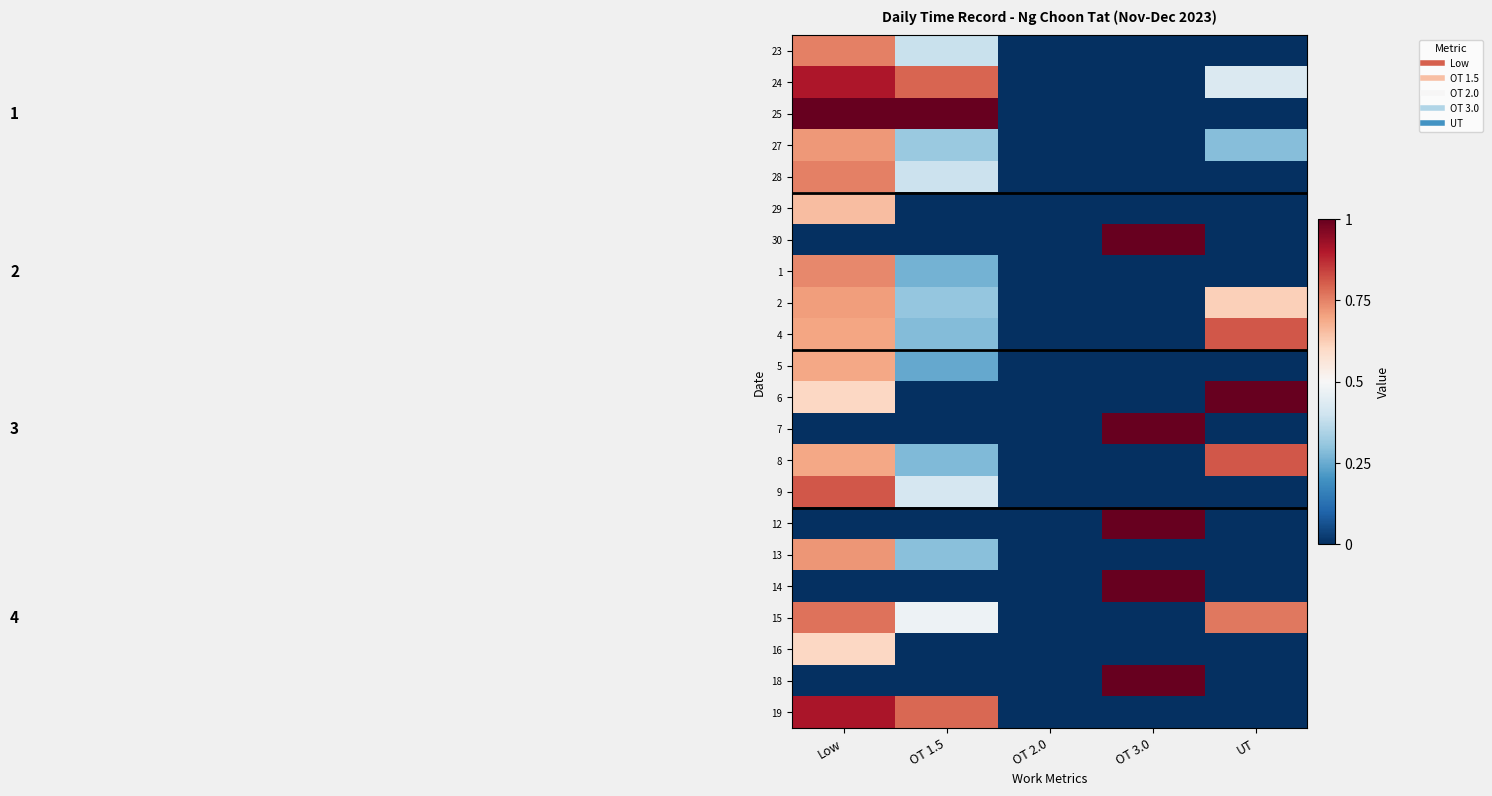

Reading left to right, list all the values displayed in this chart.

23: Low=0.8	OT 1.5=0.4	OT 2.0=0.0	OT 3.0=0.0	UT=0.0
24: Low=0.9	OT 1.5=0.8	OT 2.0=0.0	OT 3.0=0.0	UT=0.4
25: Low=1.0	OT 1.5=1.0	OT 2.0=0.0	OT 3.0=0.0	UT=0.0
27: Low=0.7	OT 1.5=0.3	OT 2.0=0.0	OT 3.0=0.0	UT=0.3
28: Low=0.8	OT 1.5=0.4	OT 2.0=0.0	OT 3.0=0.0	UT=0.0
29: Low=0.7	OT 1.5=0.0	OT 2.0=0.0	OT 3.0=0.0	UT=0.0
30: Low=0.0	OT 1.5=0.0	OT 2.0=0.0	OT 3.0=1.0	UT=0.0
1: Low=0.7	OT 1.5=0.3	OT 2.0=0.0	OT 3.0=0.0	UT=0.0
2: Low=0.7	OT 1.5=0.3	OT 2.0=0.0	OT 3.0=0.0	UT=0.6
4: Low=0.7	OT 1.5=0.3	OT 2.0=0.0	OT 3.0=0.0	UT=0.8
5: Low=0.7	OT 1.5=0.2	OT 2.0=0.0	OT 3.0=0.0	UT=0.0
6: Low=0.6	OT 1.5=0.0	OT 2.0=0.0	OT 3.0=0.0	UT=1.0
7: Low=0.0	OT 1.5=0.0	OT 2.0=0.0	OT 3.0=1.0	UT=0.0
8: Low=0.7	OT 1.5=0.3	OT 2.0=0.0	OT 3.0=0.0	UT=0.8
9: Low=0.8	OT 1.5=0.4	OT 2.0=0.0	OT 3.0=0.0	UT=0.0
12: Low=0.0	OT 1.5=0.0	OT 2.0=0.0	OT 3.0=1.0	UT=0.0
13: Low=0.7	OT 1.5=0.3	OT 2.0=0.0	OT 3.0=0.0	UT=0.0
14: Low=0.0	OT 1.5=0.0	OT 2.0=0.0	OT 3.0=1.0	UT=0.0
15: Low=0.8	OT 1.5=0.5	OT 2.0=0.0	OT 3.0=0.0	UT=0.8
16: Low=0.6	OT 1.5=0.0	OT 2.0=0.0	OT 3.0=0.0	UT=0.0
18: Low=0.0	OT 1.5=0.0	OT 2.0=0.0	OT 3.0=1.0	UT=0.0
19: Low=0.9	OT 1.5=0.8	OT 2.0=0.0	OT 3.0=0.0	UT=0.0